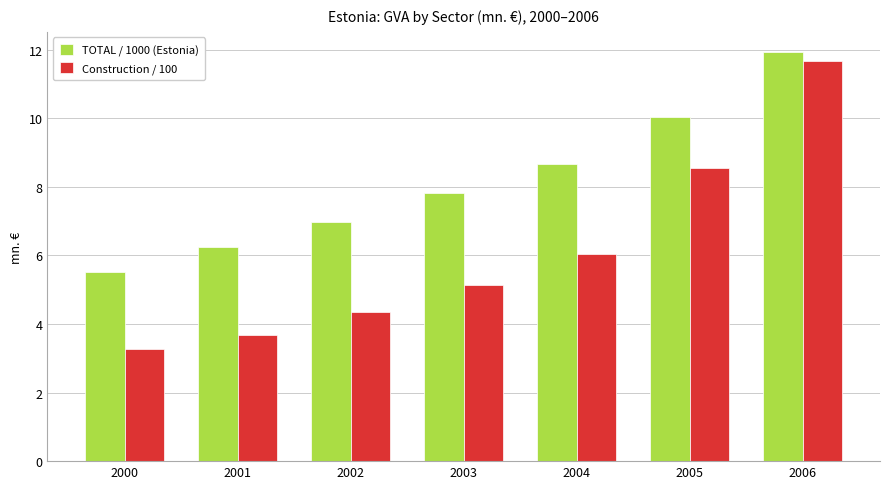

How many data points in Construction / 100 are less than 5?

3